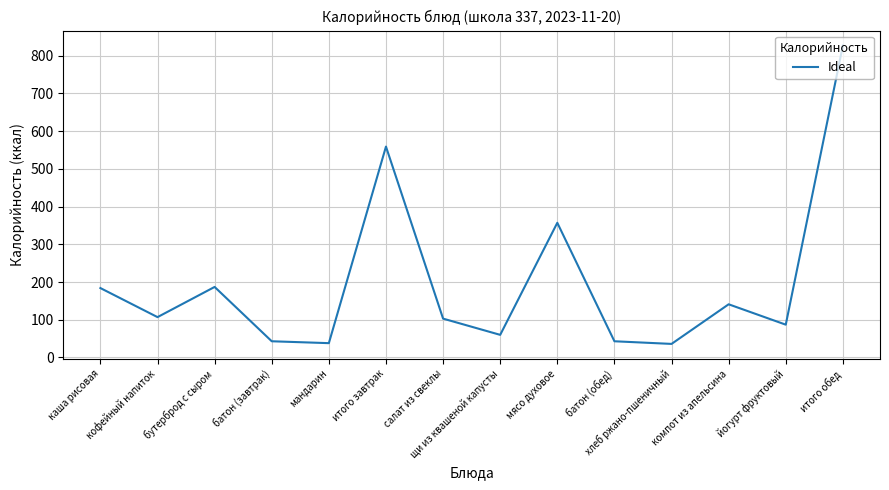

What is the average value?

198